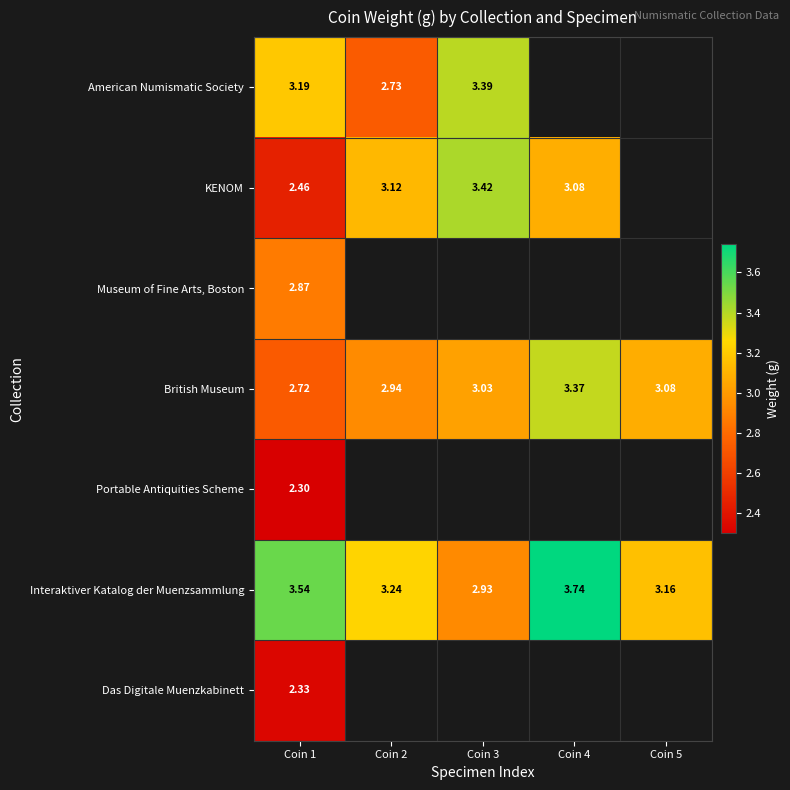

How many values in the Interaktiver Katalog der Muenzsammlung series exceed 3?

4